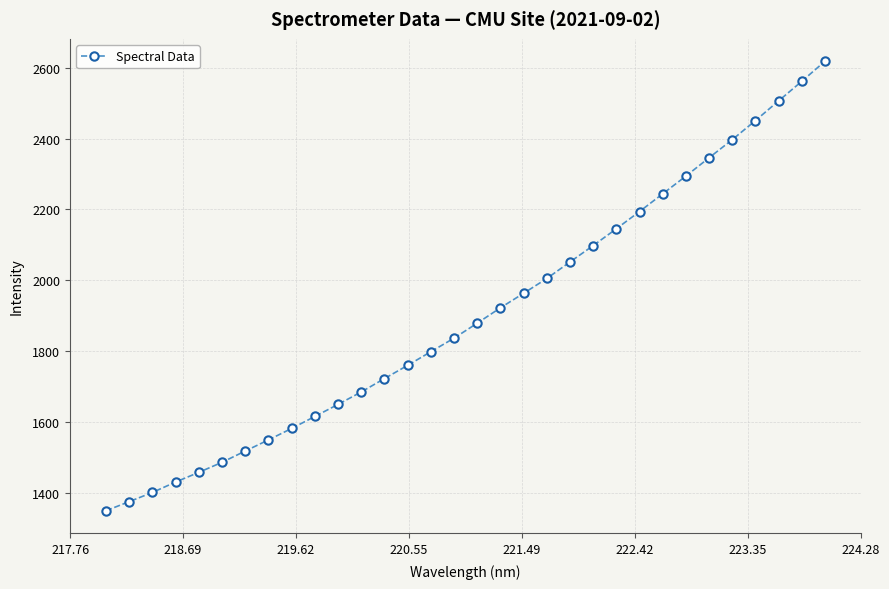

What is the average value?

1902.7